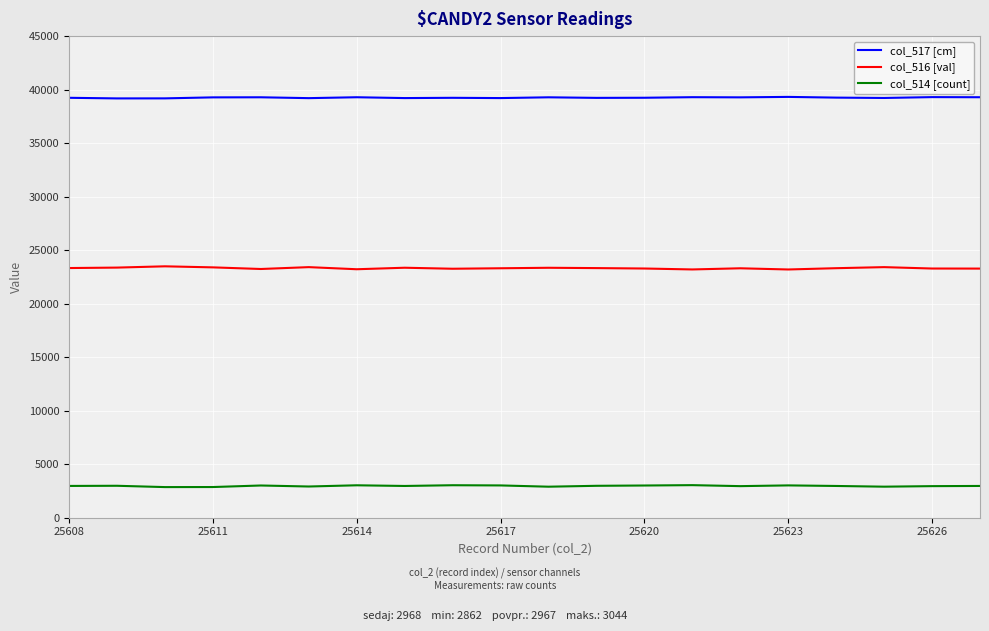

Count the number of categories in the chart.

20